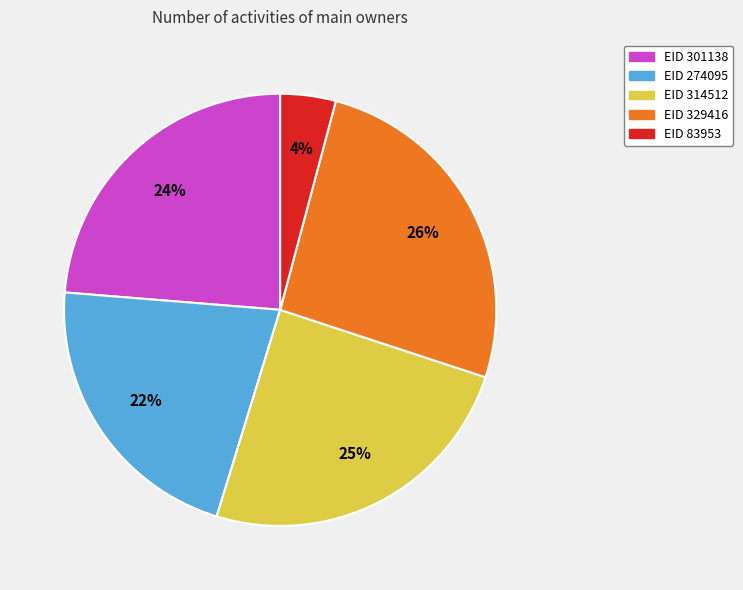

To the nearest percent, what is the difference between the largest and smallest slice percentages?

22%